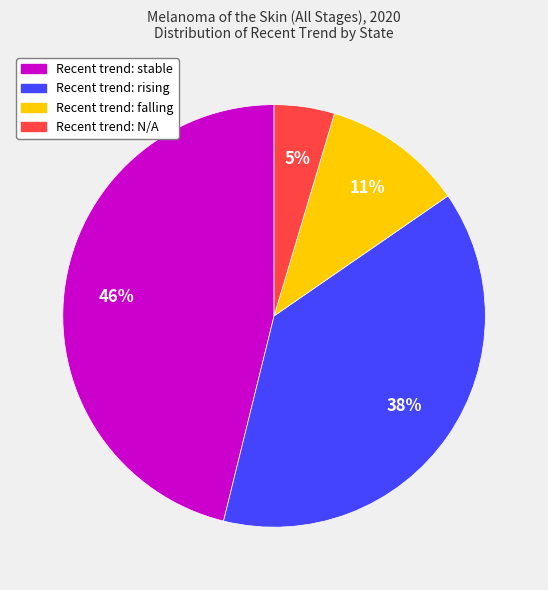

Is there any slice that represents more than half of the pie?

No